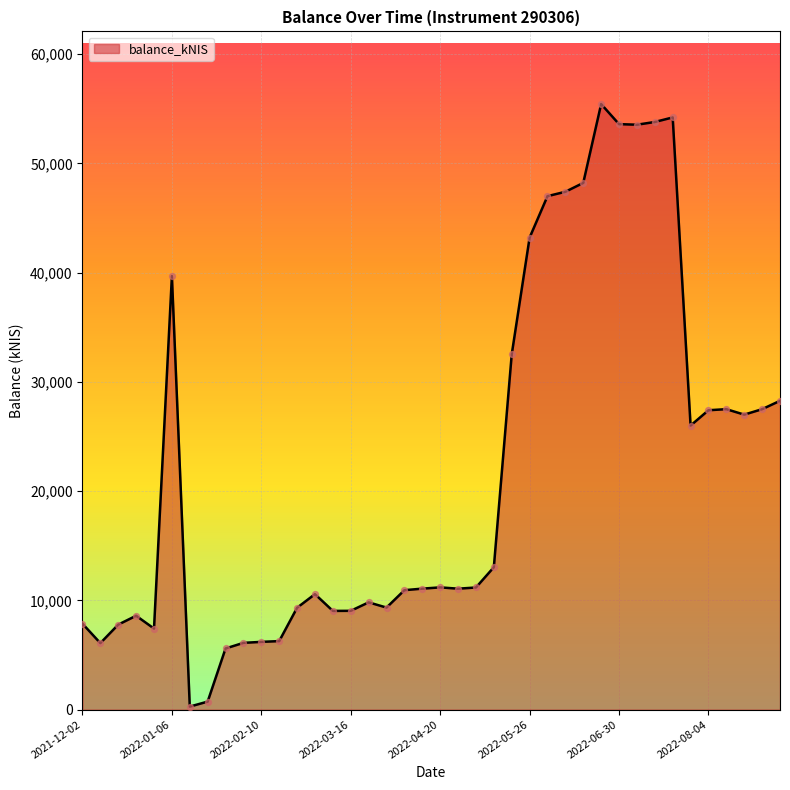

What is the greatest value displayed?

55423.6